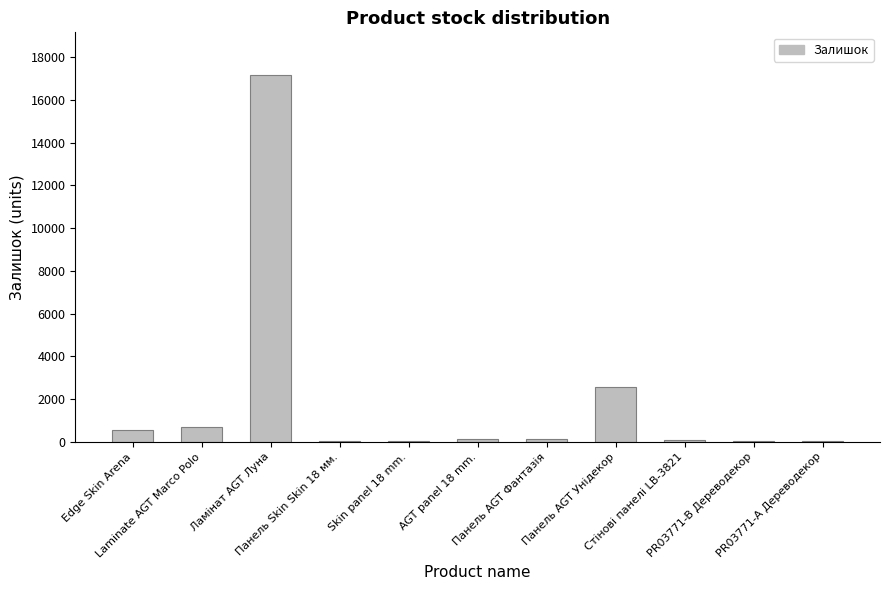

Is it true that the value at AGT panel 18 mm. is 122?

True